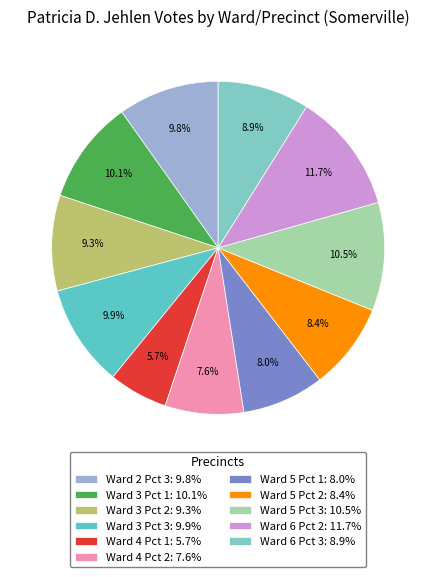

What percentage is the Ward 3 Pct 1 slice, to the nearest percent?

10%